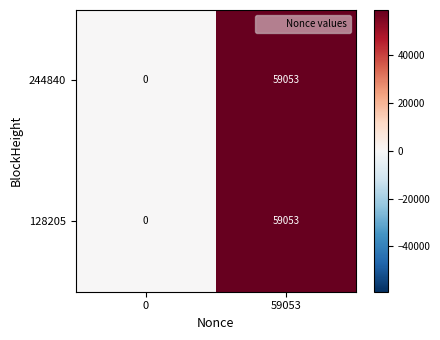

At which category is the sum across all series the highest?

59053